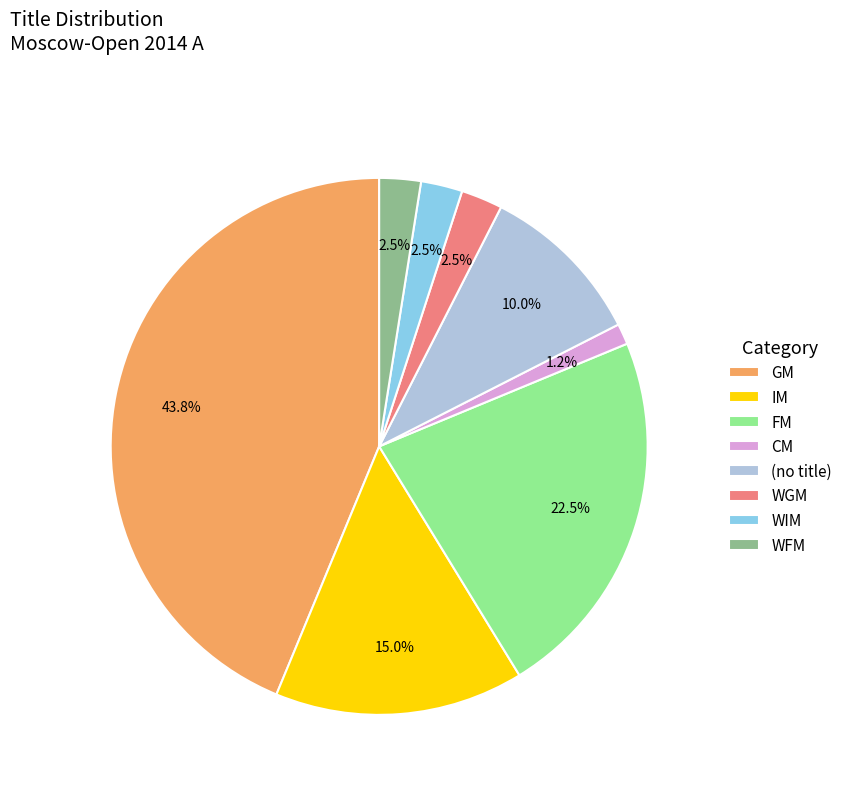

To the nearest percent, what is the combined percentage of GM and IM?

59%